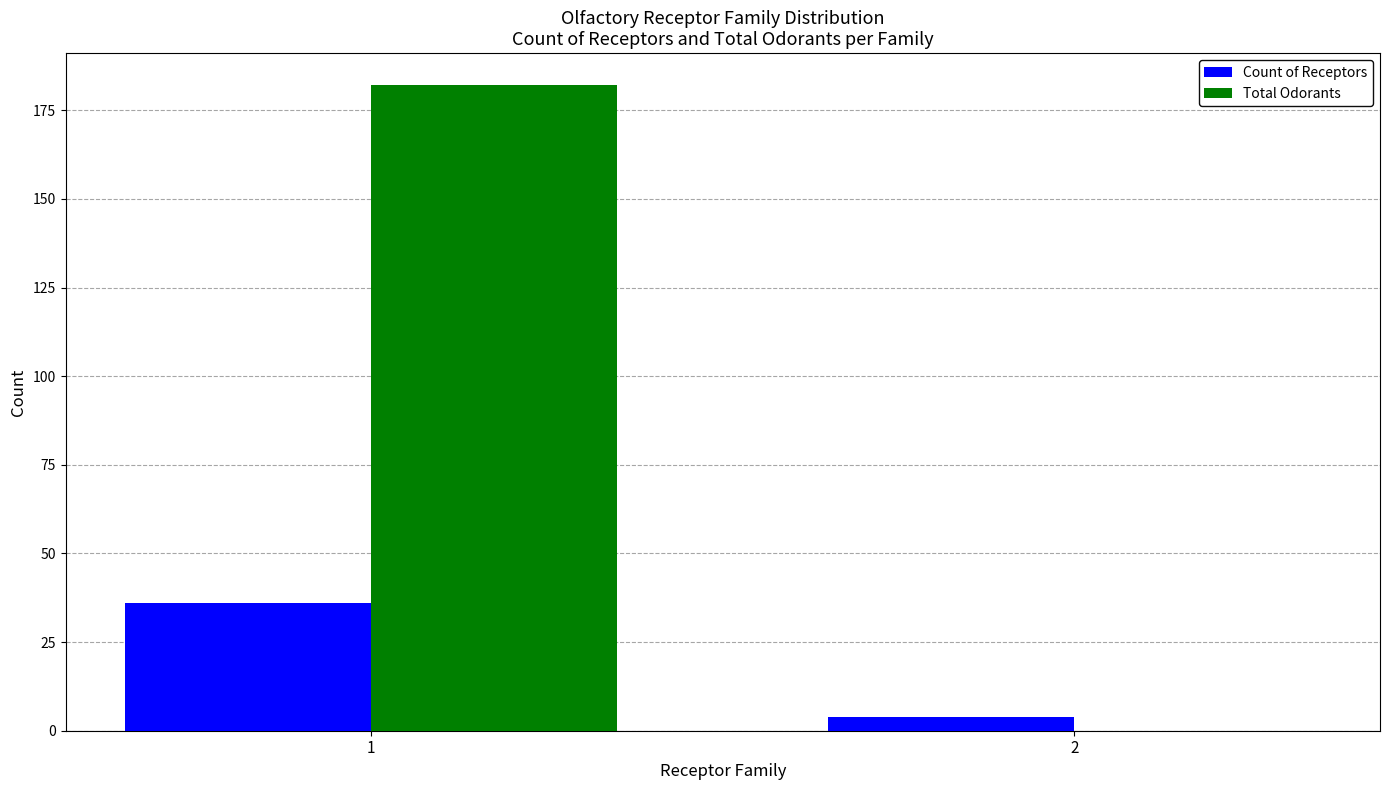

Between 1 and 2, which series saw the biggest shift?

Total Odorants